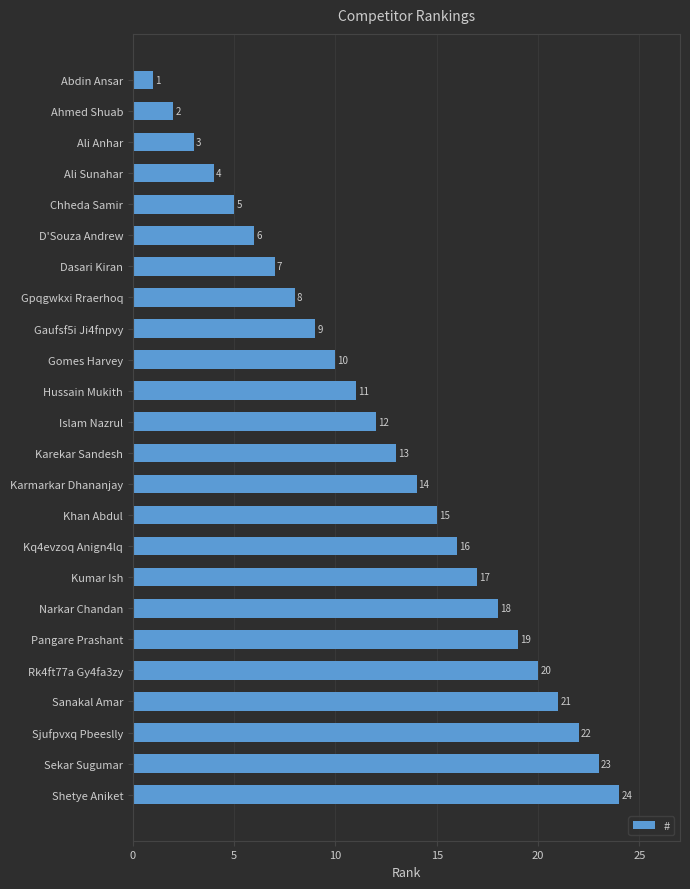

What is the greatest value displayed?

24